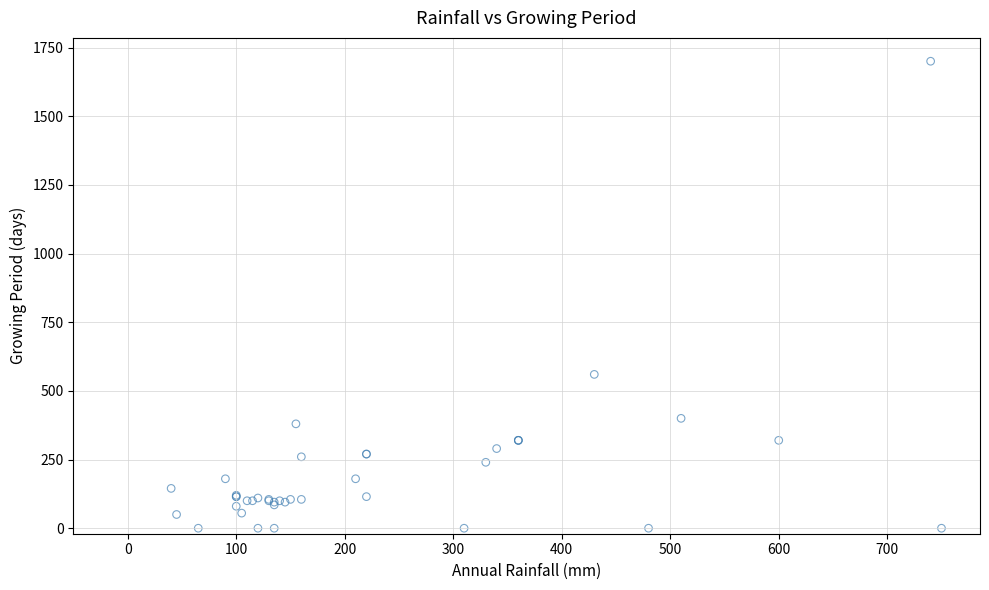

What Y value in the scatter plot is closest to 850?

560